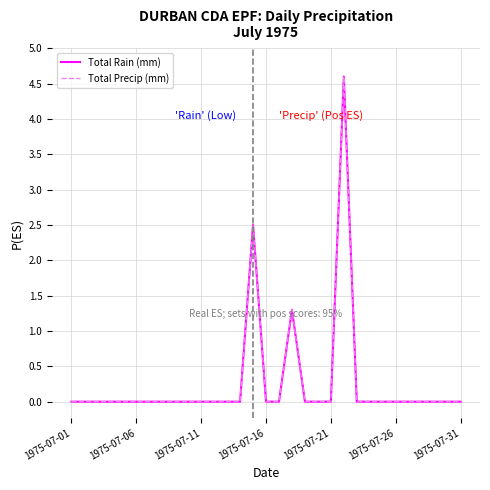

How many lines are shown in the chart?

2